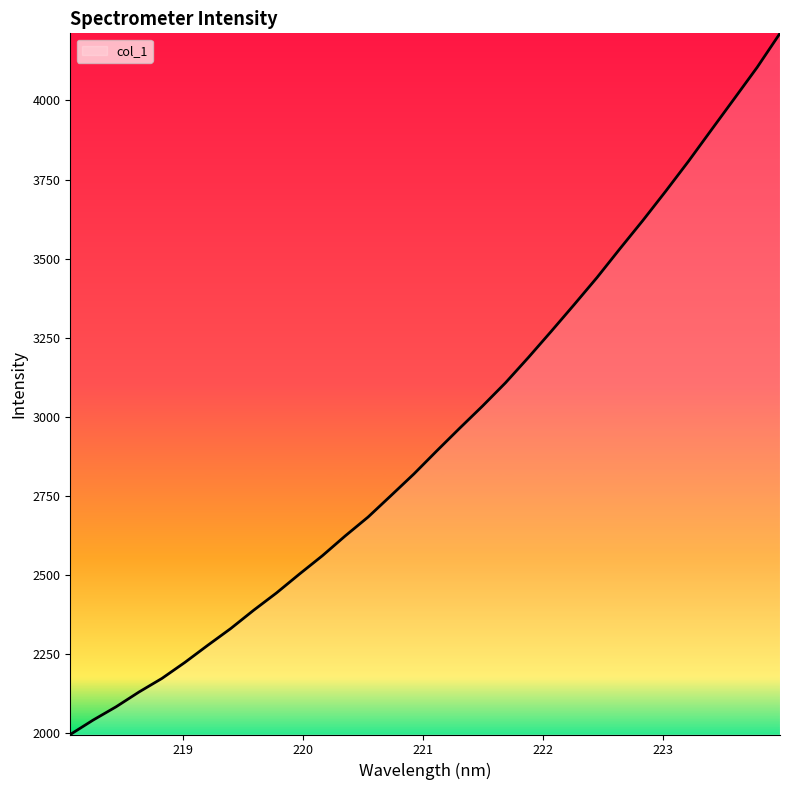

What is the difference between the maximum and minimum values?

2217.6